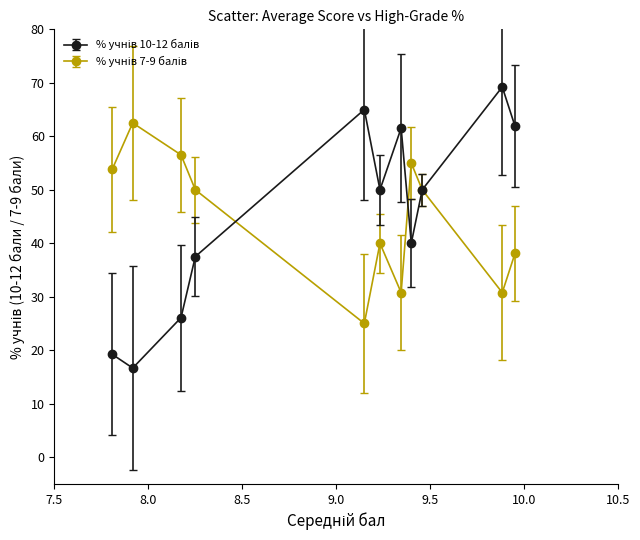

At how many categories does at least one series exceed 44?

11